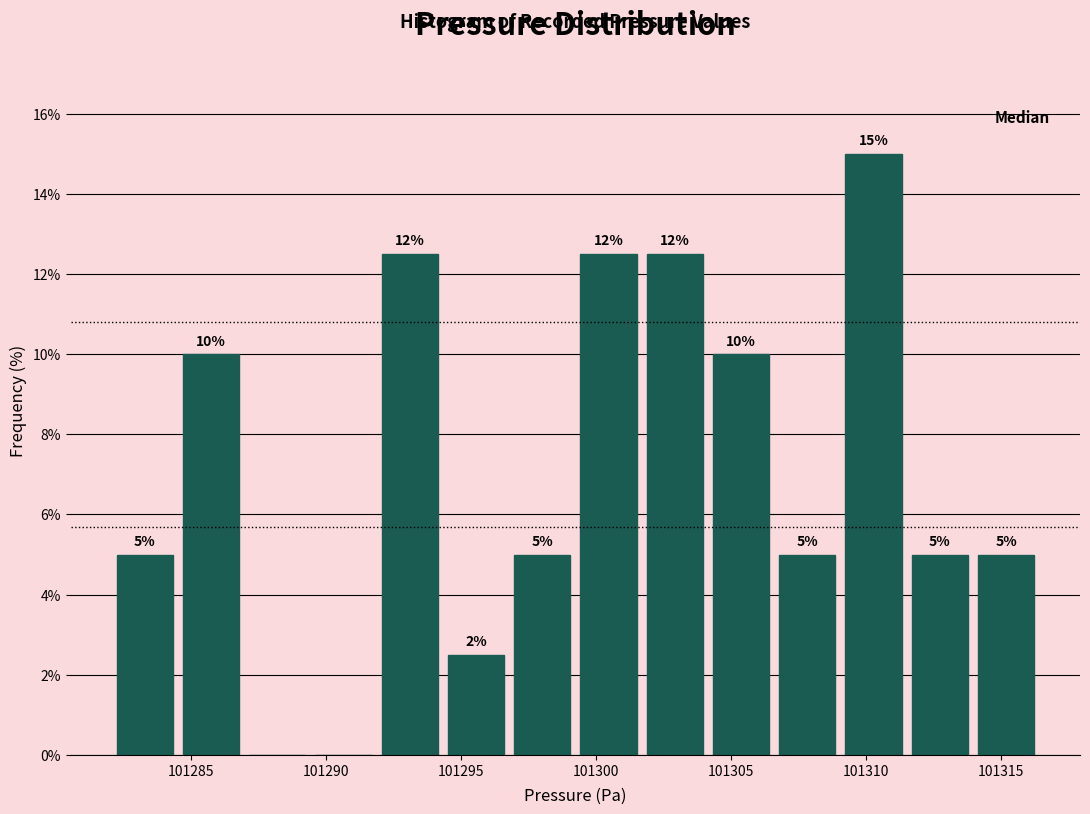

Over which range of the x-axis is the bar tallest?

101309.0 to 101311.5